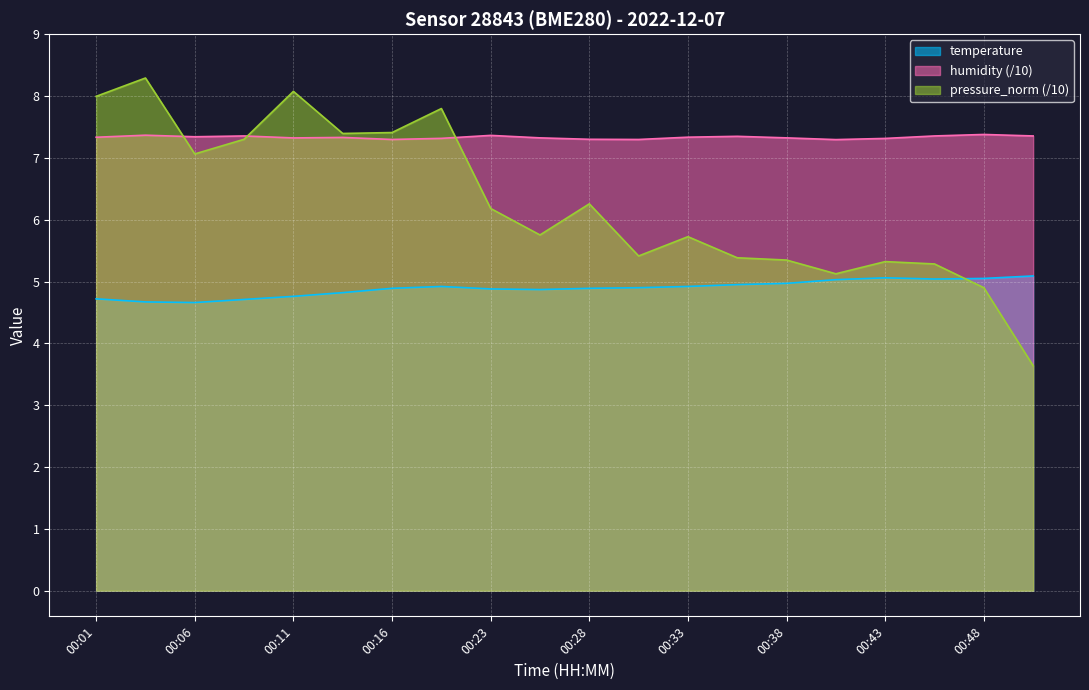

Which series has the widest spread of values?

pressure_norm (/10)